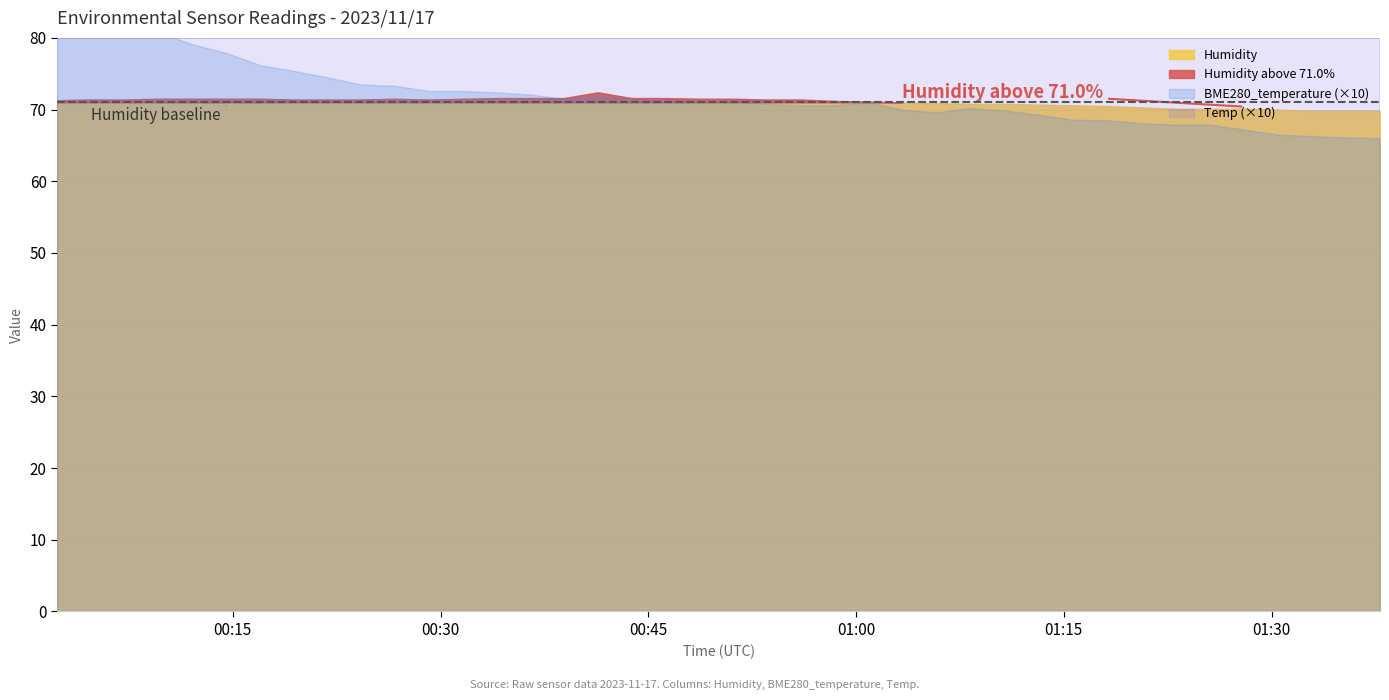

How many data points in BME280_temperature are less than 7?

13